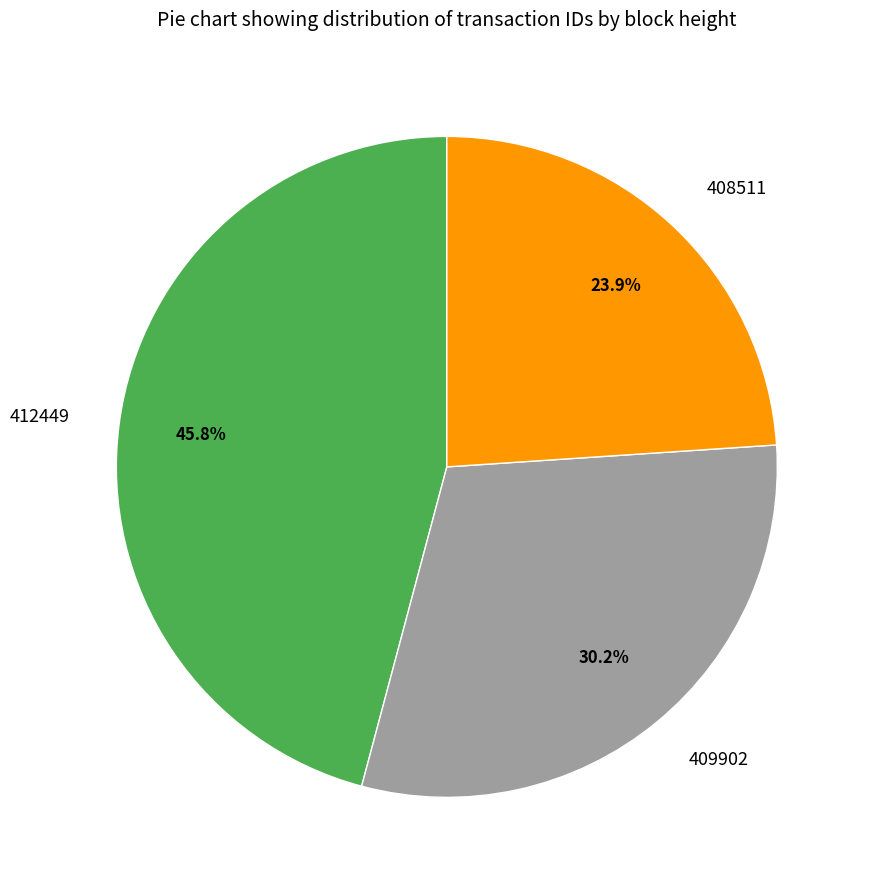

Rank the categories by value from lowest to highest.

408511, 409902, 412449